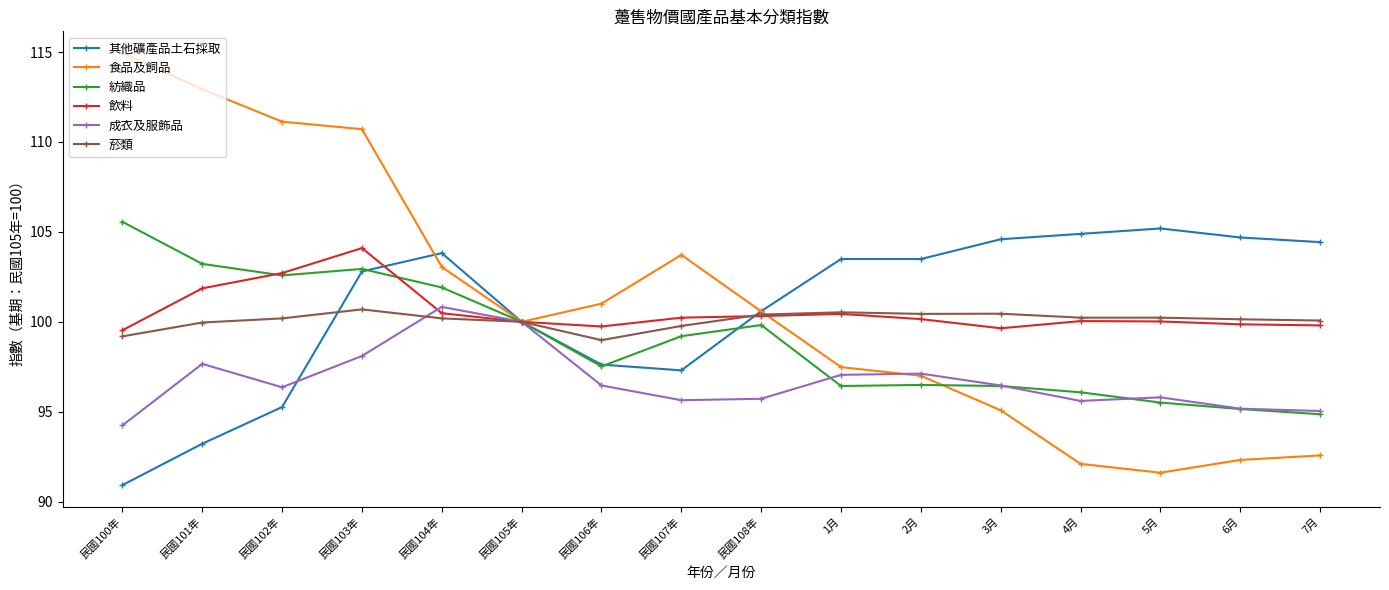

What is the average value of the 食品及飼品 series?

101.0